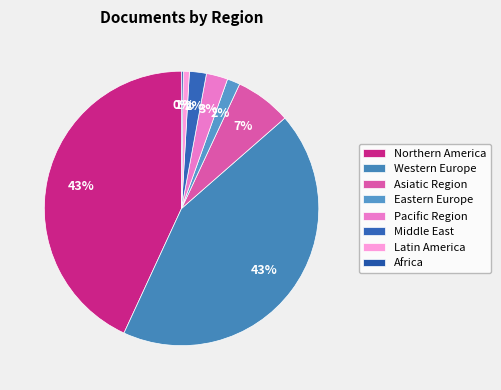

Which slice is the largest?

Northern America